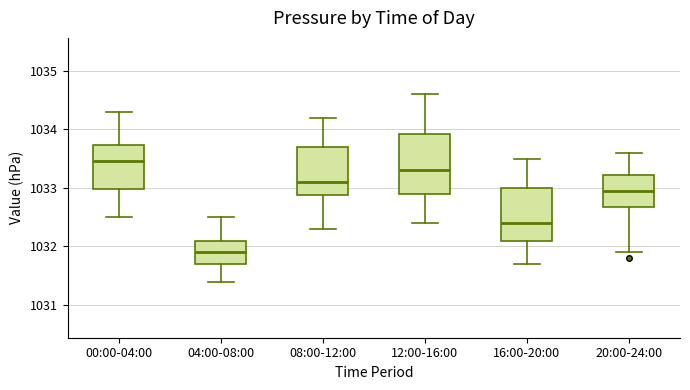

Reading left to right, transcribe this box plot: for each box, give where its median line is, the range the box spans, and where its two whiskers end, as read against the y-axis. The values are not printed on the chart, so give them approximately, as read against the axis.

00:00-04:00: median 1033.5, box 1033.0 to 1033.7, whiskers 1032.5 to 1034.3
04:00-08:00: median 1031.9, box 1031.7 to 1032.1, whiskers 1031.4 to 1032.5
08:00-12:00: median 1033.1, box 1032.9 to 1033.7, whiskers 1032.3 to 1034.2
12:00-16:00: median 1033.3, box 1032.9 to 1033.9, whiskers 1032.4 to 1034.6
16:00-20:00: median 1032.4, box 1032.1 to 1033.0, whiskers 1031.7 to 1033.5
20:00-24:00: median 1033.0, box 1032.7 to 1033.2, whiskers 1031.9 to 1033.6